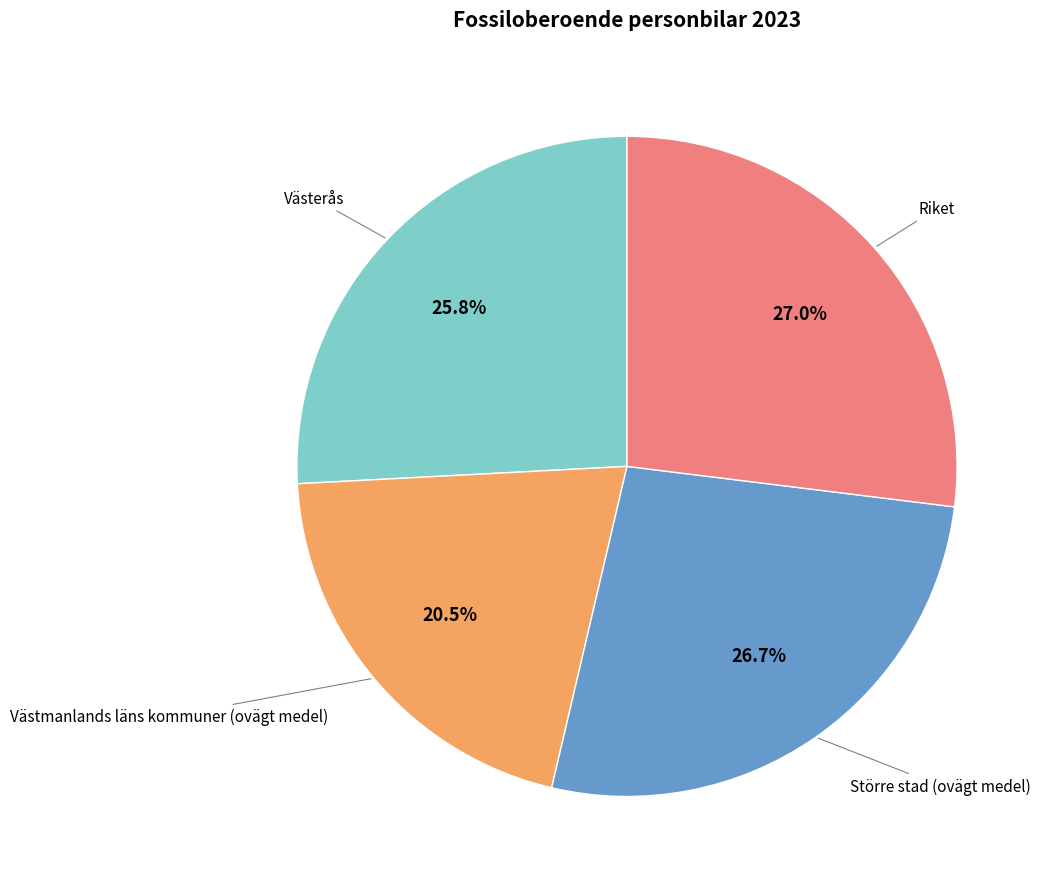

What is the smallest slice in the pie chart?

Västmanlands läns kommuner (ovägt medel)